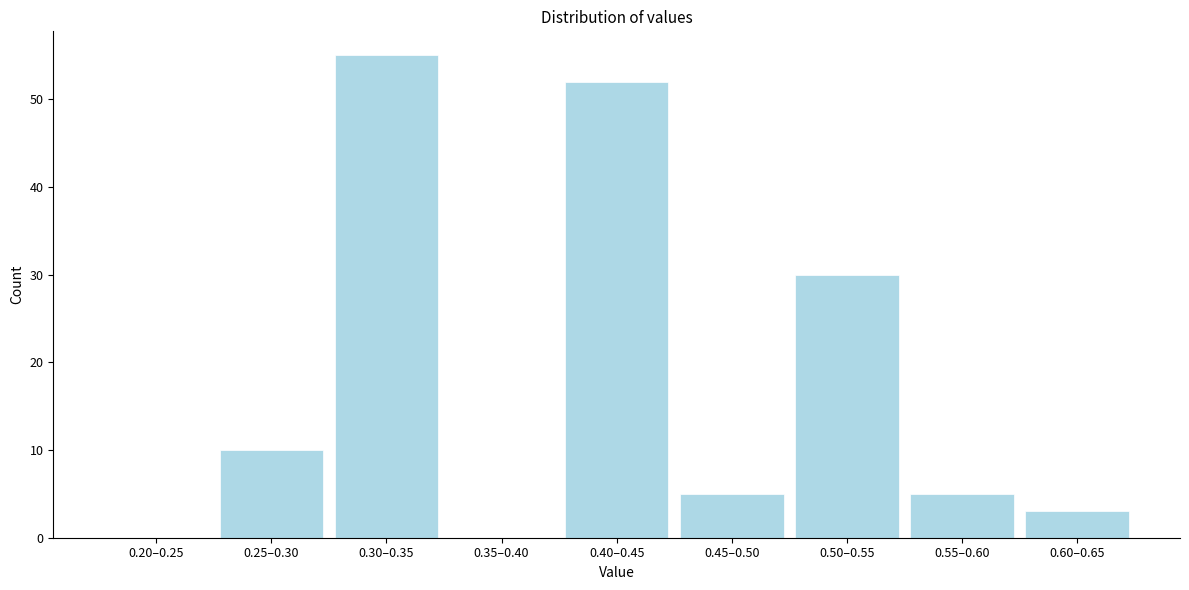

Reading right to left, transcribe all the data shown in this chart.

0.60–0.65=3	0.55–0.60=5	0.50–0.55=30	0.45–0.50=5	0.40–0.45=52	0.35–0.40=0	0.30–0.35=55	0.25–0.30=10	0.20–0.25=0